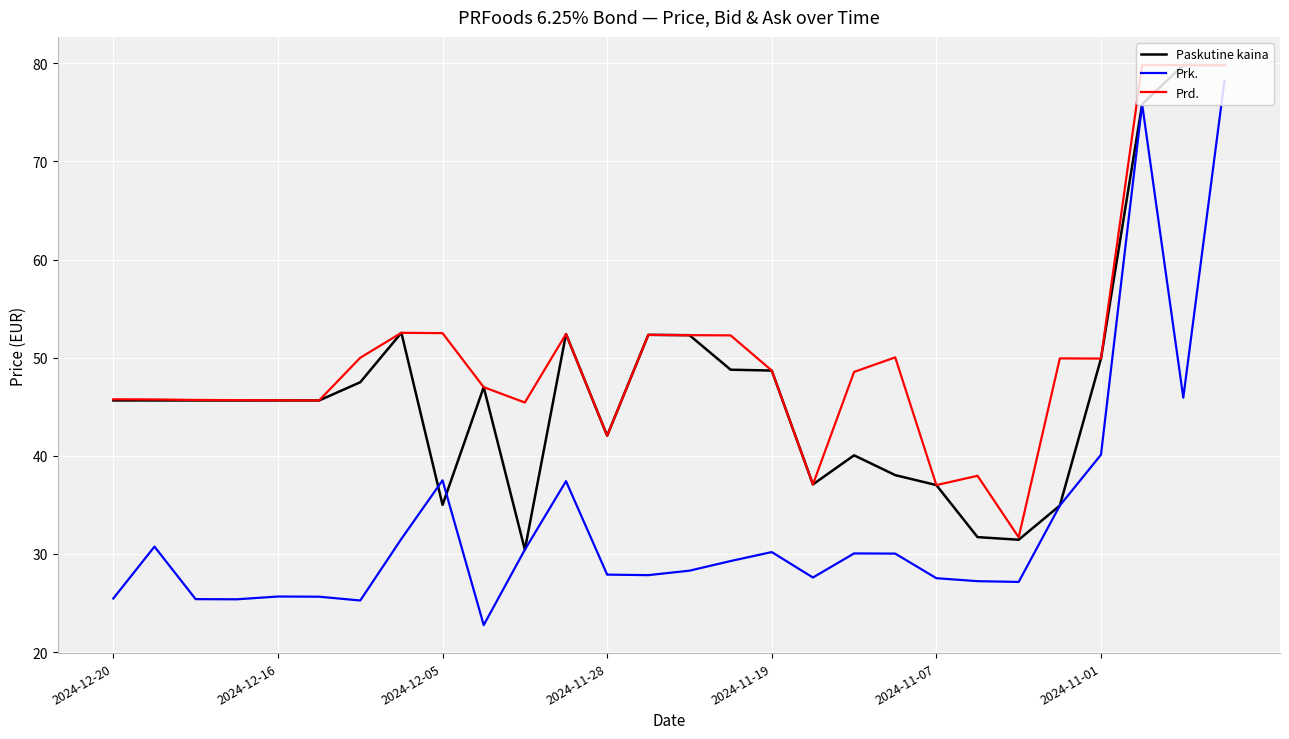

What is the smallest value displayed?

22.8